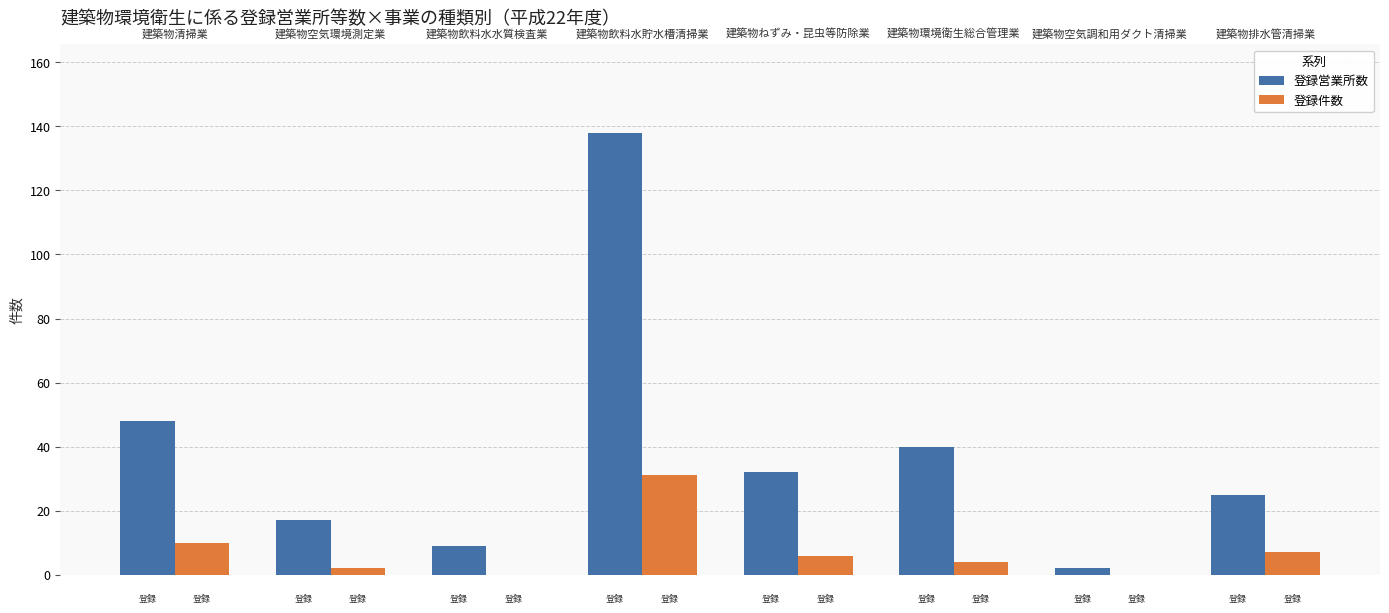

Does the chart contain stacked bars?

No